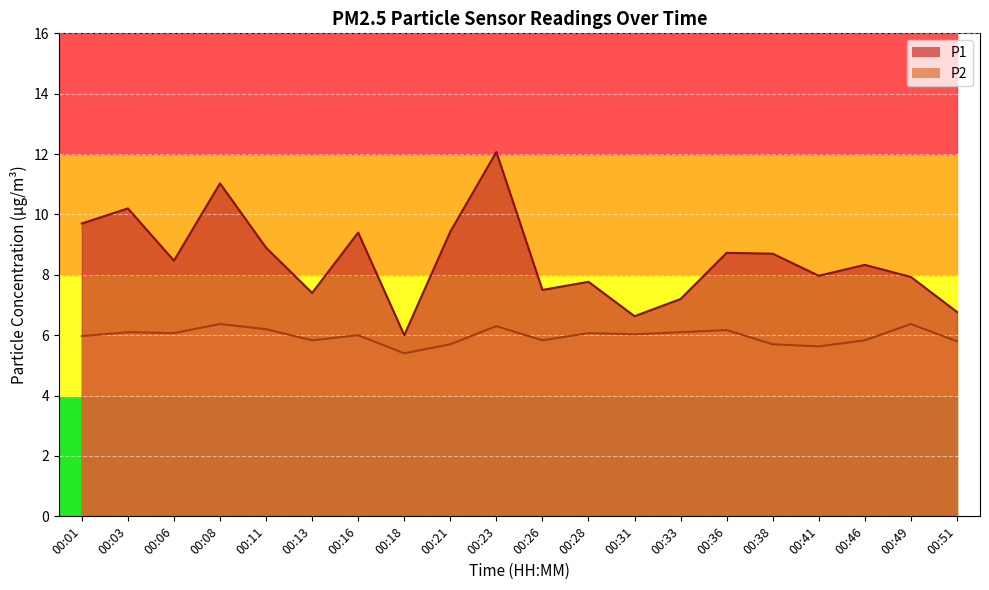

Reading left to right, what are all the values shown in this chart?

P1: 00:01=9.7	00:03=10.2	00:06=8.5	00:08=11.0	00:11=8.9	00:13=7.4	00:16=9.4	00:18=6.0	00:21=9.4	00:23=12.1	00:26=7.5	00:28=7.8	00:31=6.6	00:33=7.2	00:36=8.7	00:38=8.7	00:41=8.0	00:46=8.3	00:49=7.9	00:51=6.8
P2: 00:01=6.0	00:03=6.1	00:06=6.1	00:08=6.4	00:11=6.2	00:13=5.8	00:16=6.0	00:18=5.4	00:21=5.7	00:23=6.3	00:26=5.8	00:28=6.1	00:31=6.0	00:33=6.1	00:36=6.2	00:38=5.7	00:41=5.6	00:46=5.8	00:49=6.4	00:51=5.8